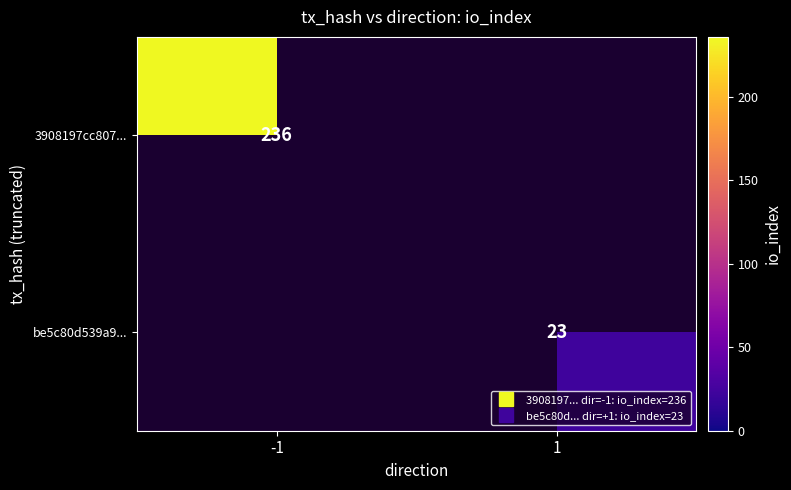

What value does the 3908197cc807... series have at -1?

236.0